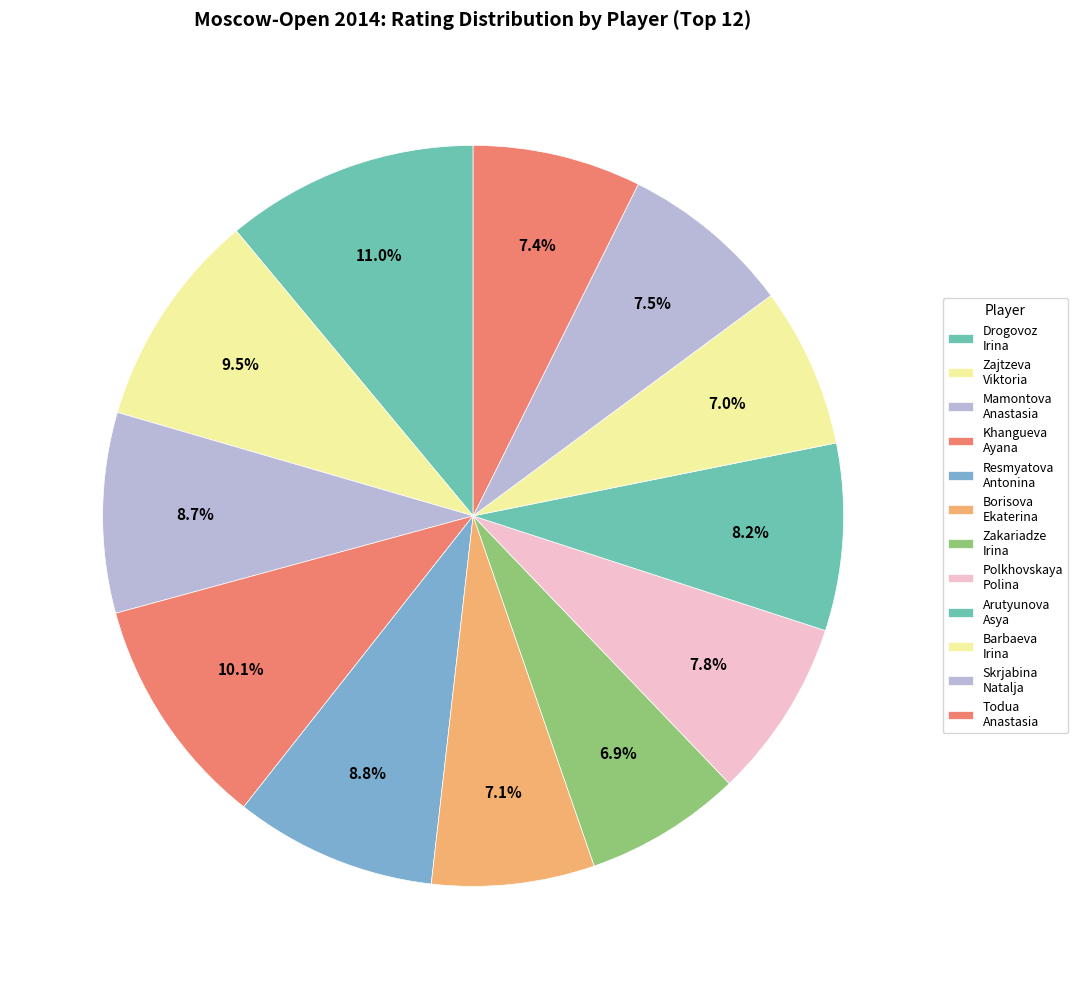

Rank the categories by value from lowest to highest.

RUS-Zakariadze, RUS-Barbaeva, RUS-Borisova, RUS-Todua, RUS-Skrjabina, RUS-Polkhovskaya, RUS-Arutyunova, RUS-Mamontova, RUS-Resmyatova, RUS-Zajtzeva, RUS-Khangueva, RUS-Drogovoz